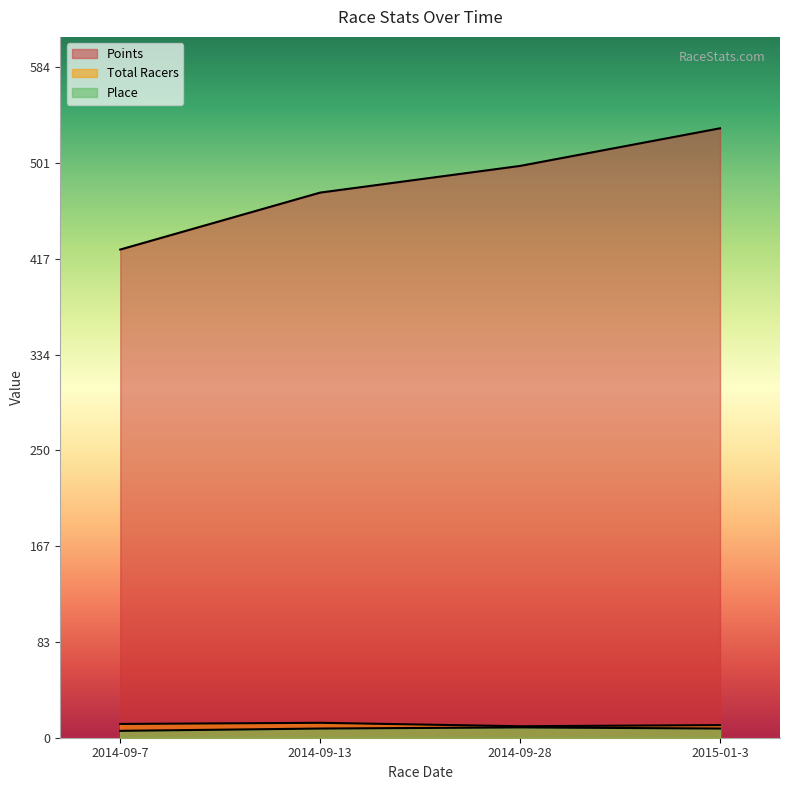

How many data points in Total Racers are less than 12?

2